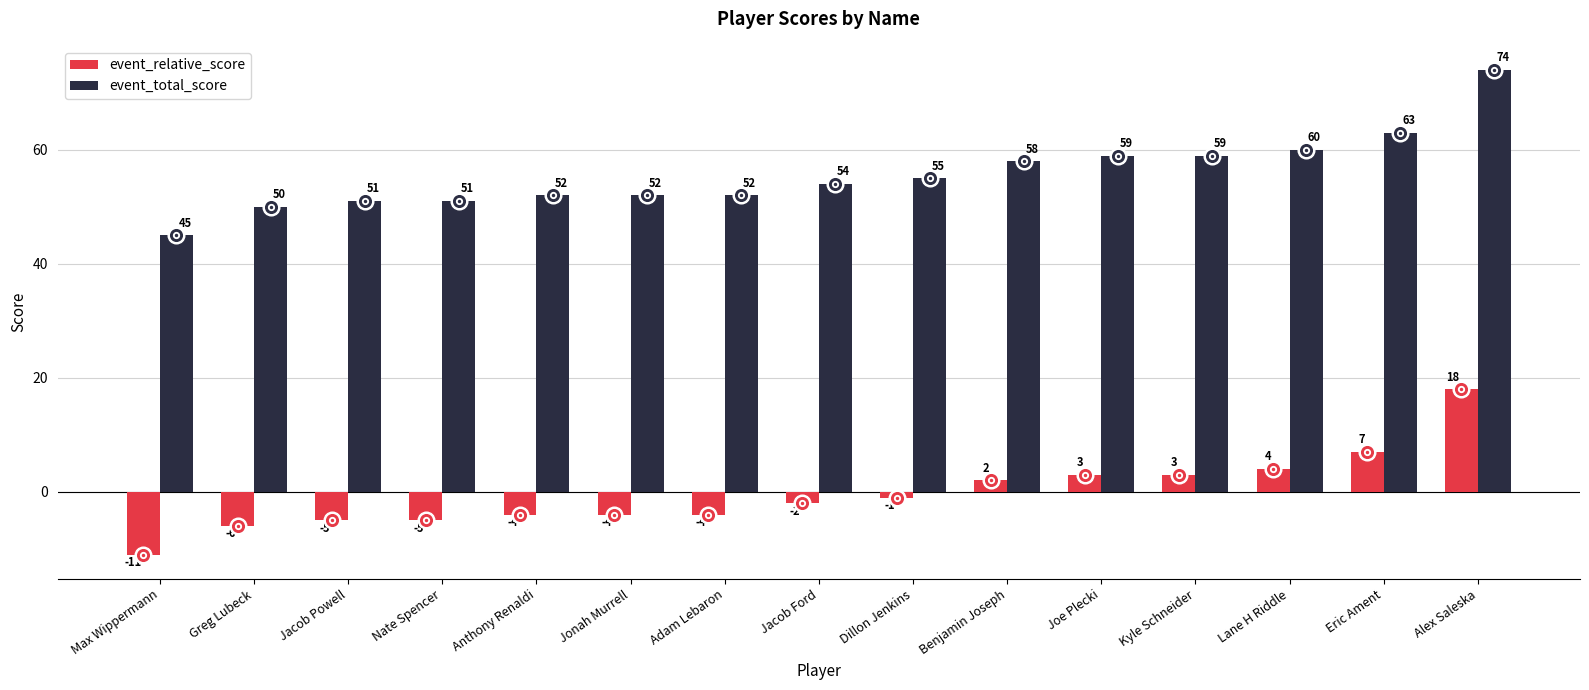

What is the difference between the event_total_score values at Max Wippermann and Jacob Ford?

9